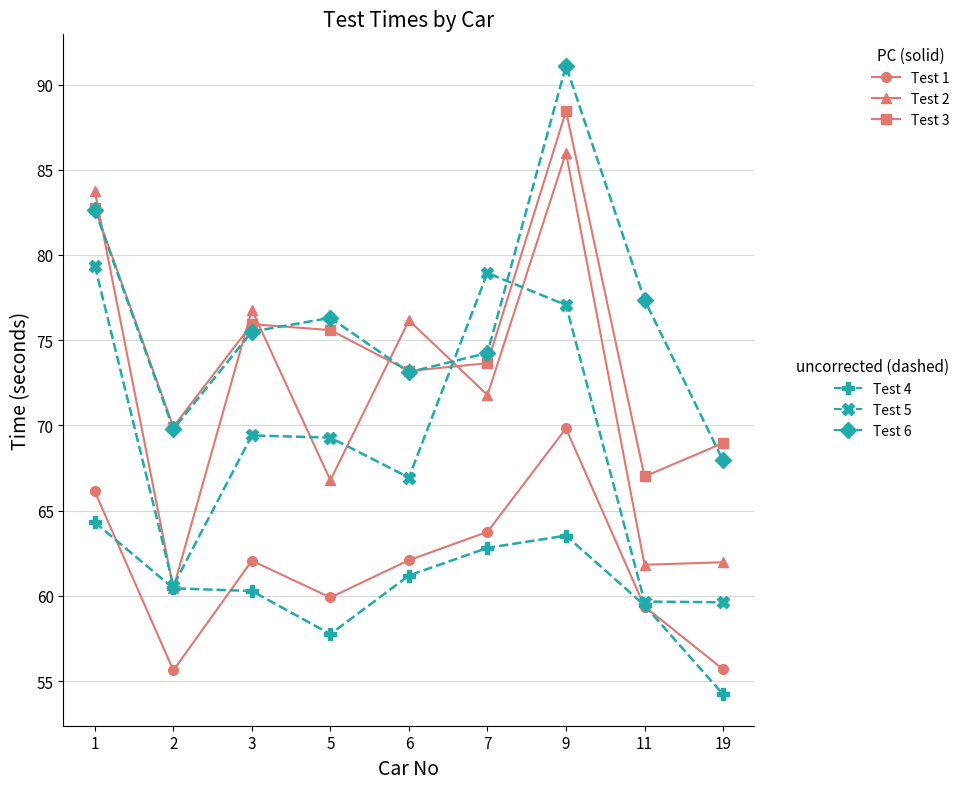

What is the greatest value displayed?

91.1